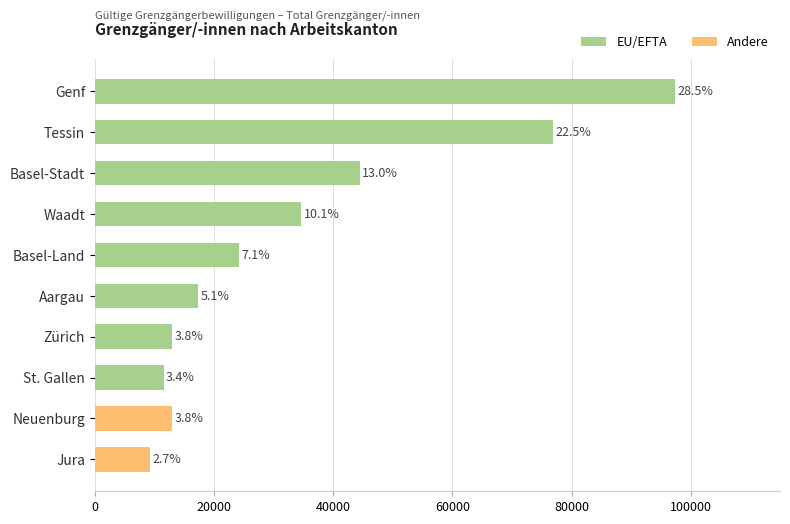

Are the bars horizontal?

Yes